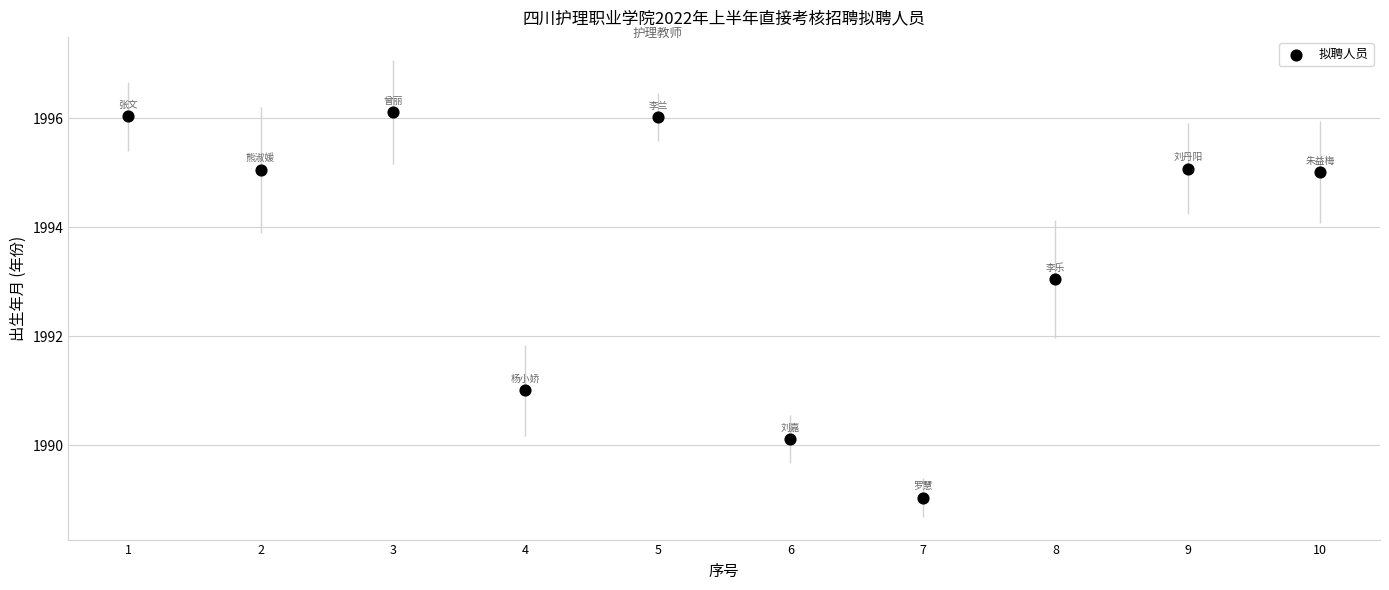

What is the average Y value?

1993.7